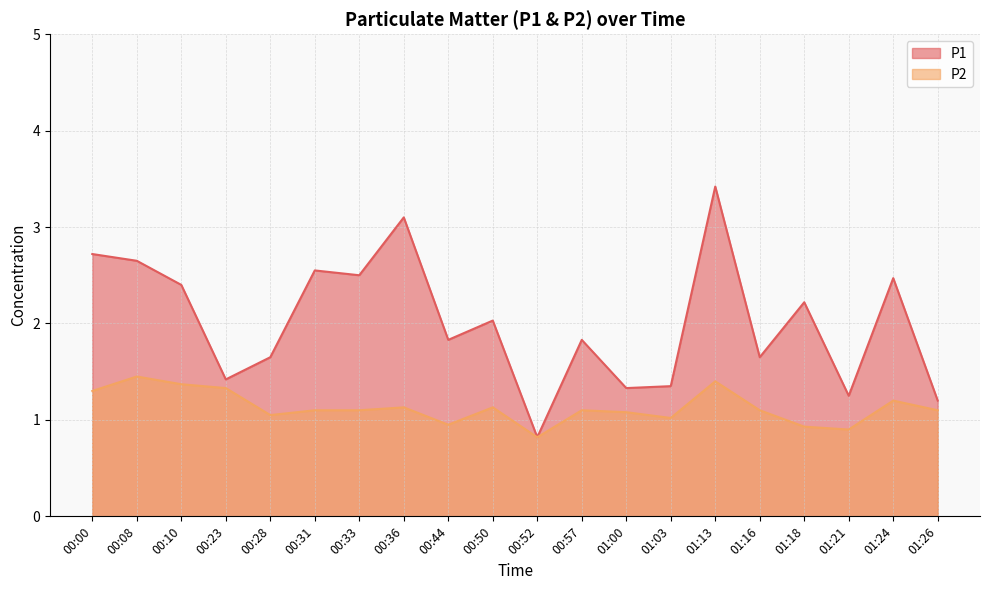

What position from the left is 00:28?

5